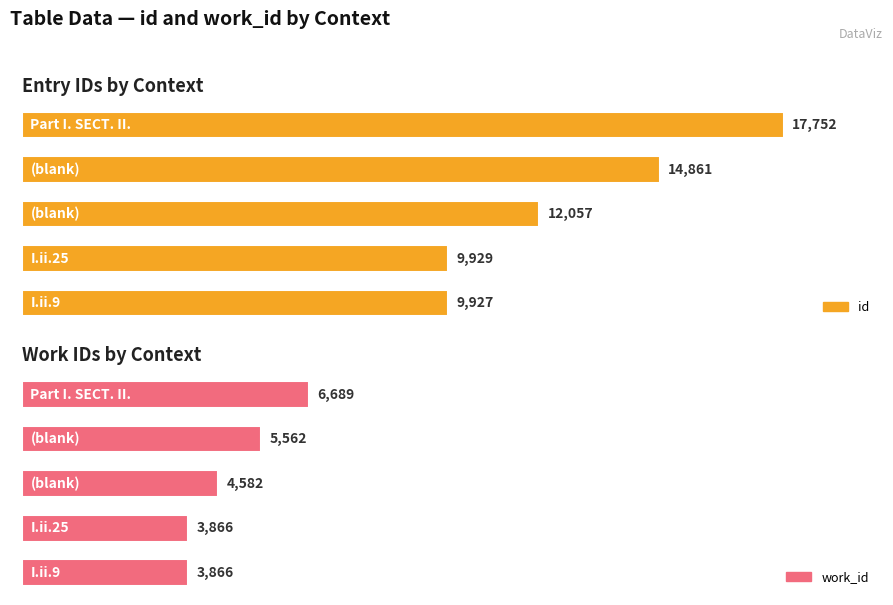

Which series has the widest spread of values?

id